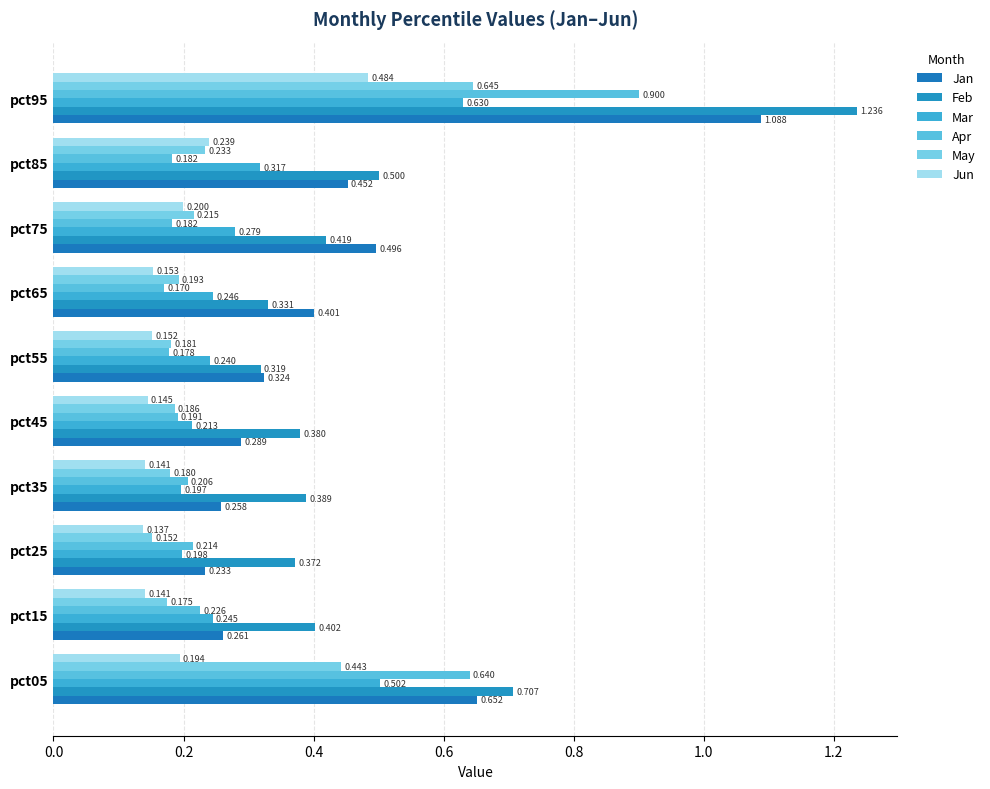

Which series has the widest spread of values?

Feb